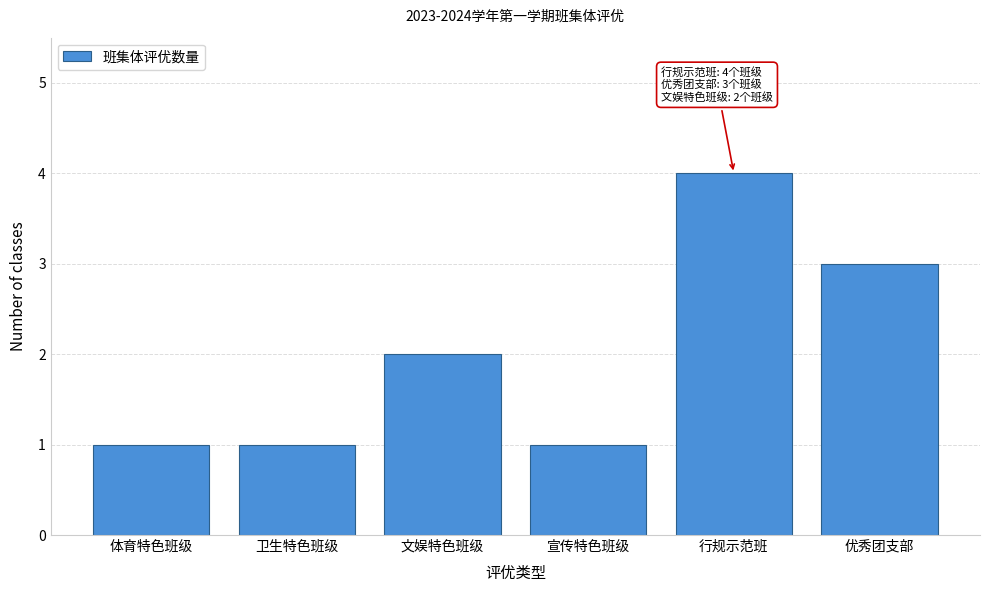

Reading left to right, extract all data points from this chart.

1	1	2	1	4	3